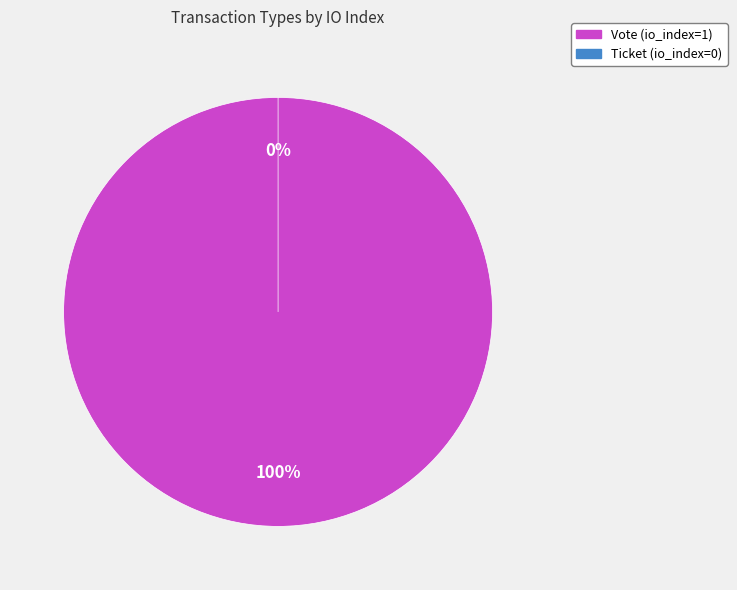

Count the number of slices in the pie.

2